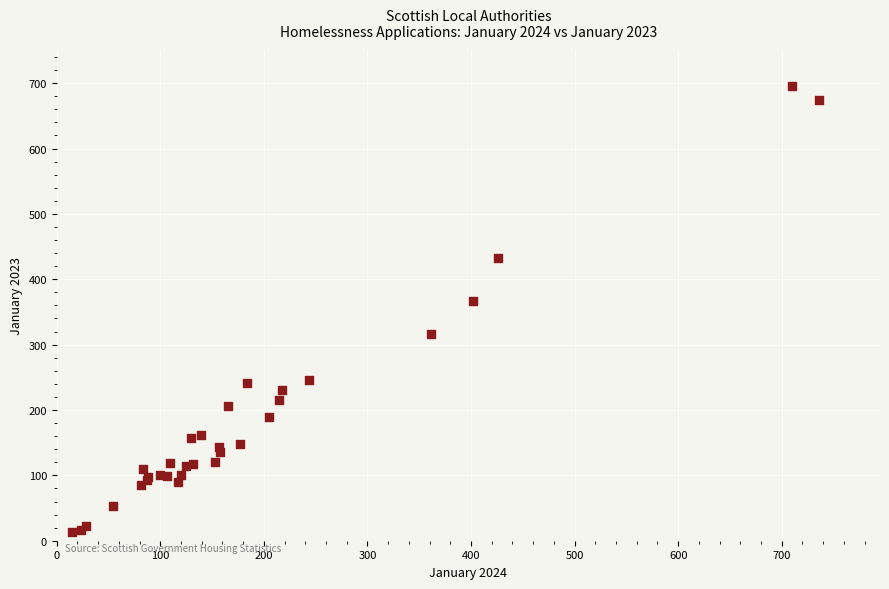

What Y value in the scatter plot is closest to 354?

366